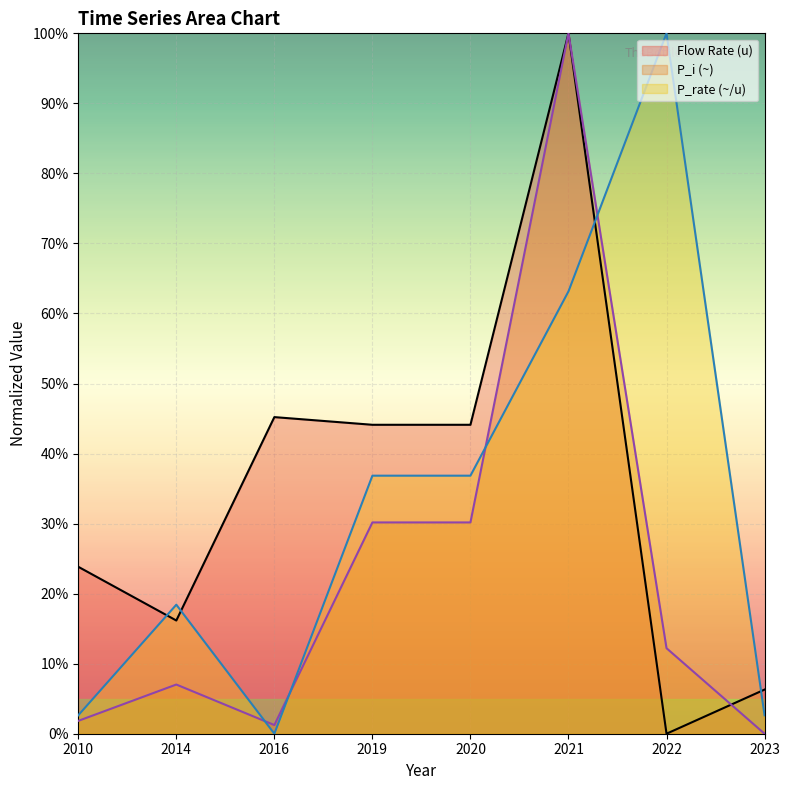

Which series has the largest total across all categories?

Flow Rate (u)